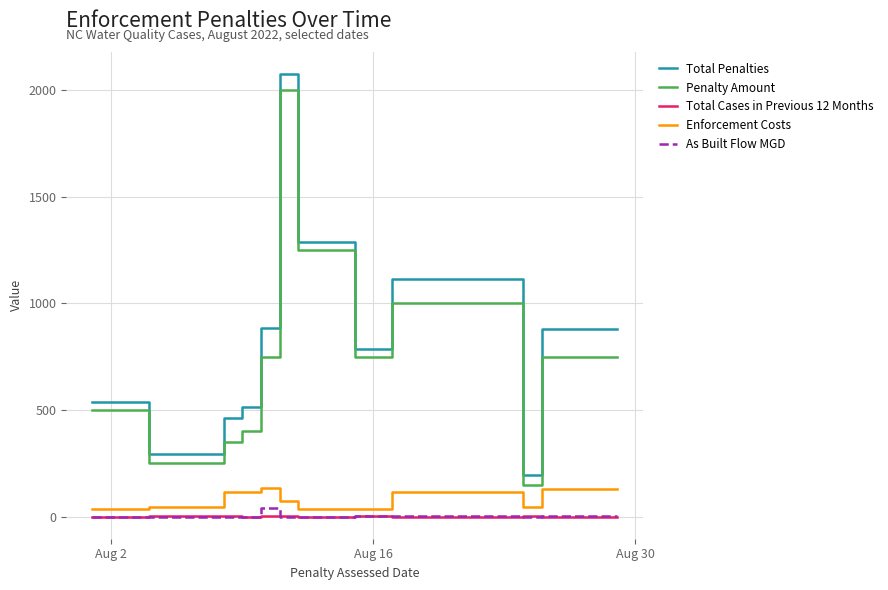

What is the greatest value displayed?

2073.9